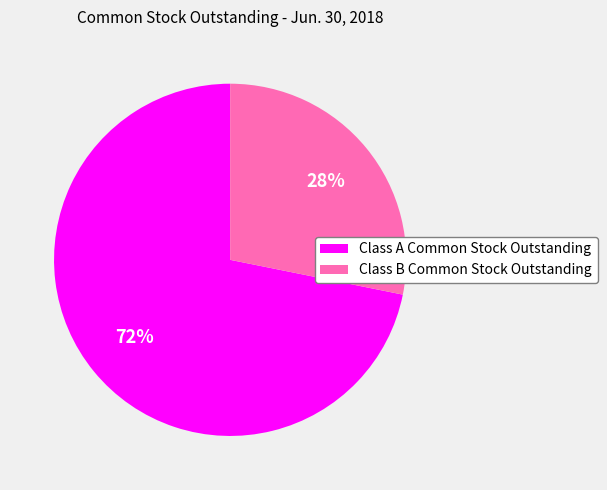

Between Class A Common Stock Outstanding and Class B Common Stock Outstanding, which is larger?

Class A Common Stock Outstanding